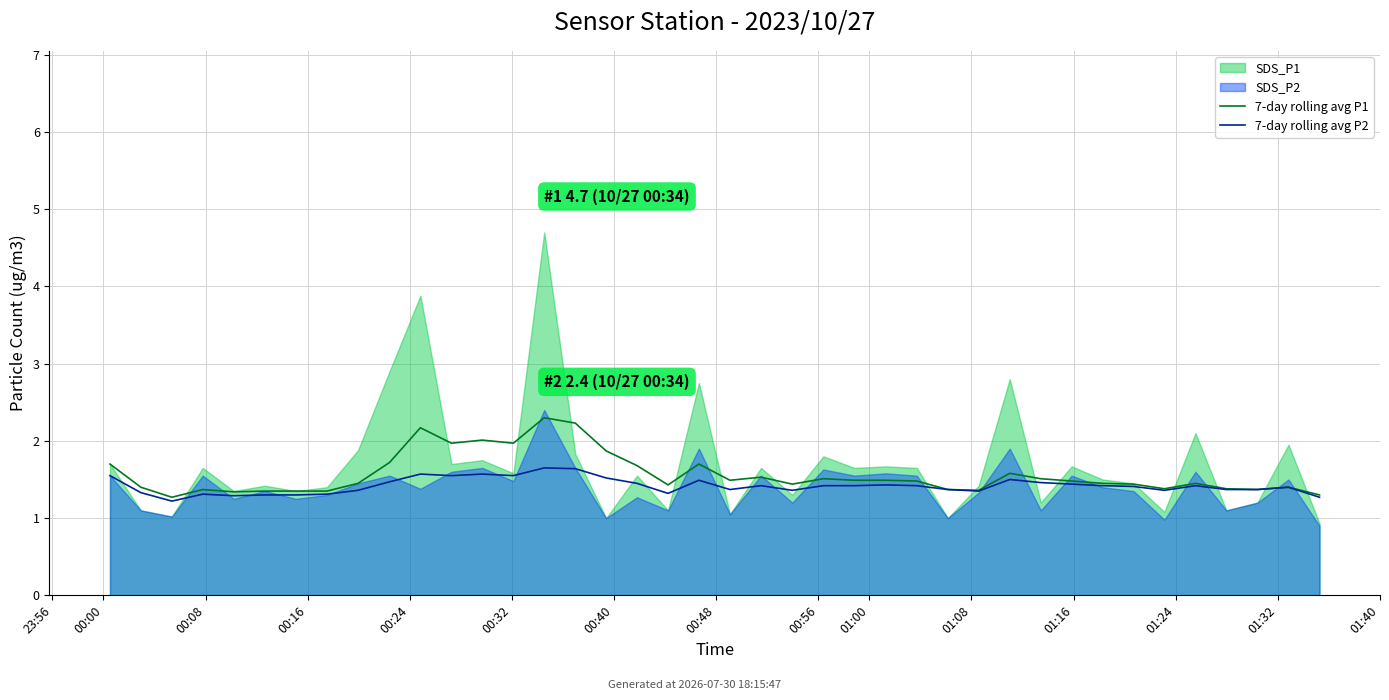

What is the highest value of the 7-day rolling avg P1 series?

2.3